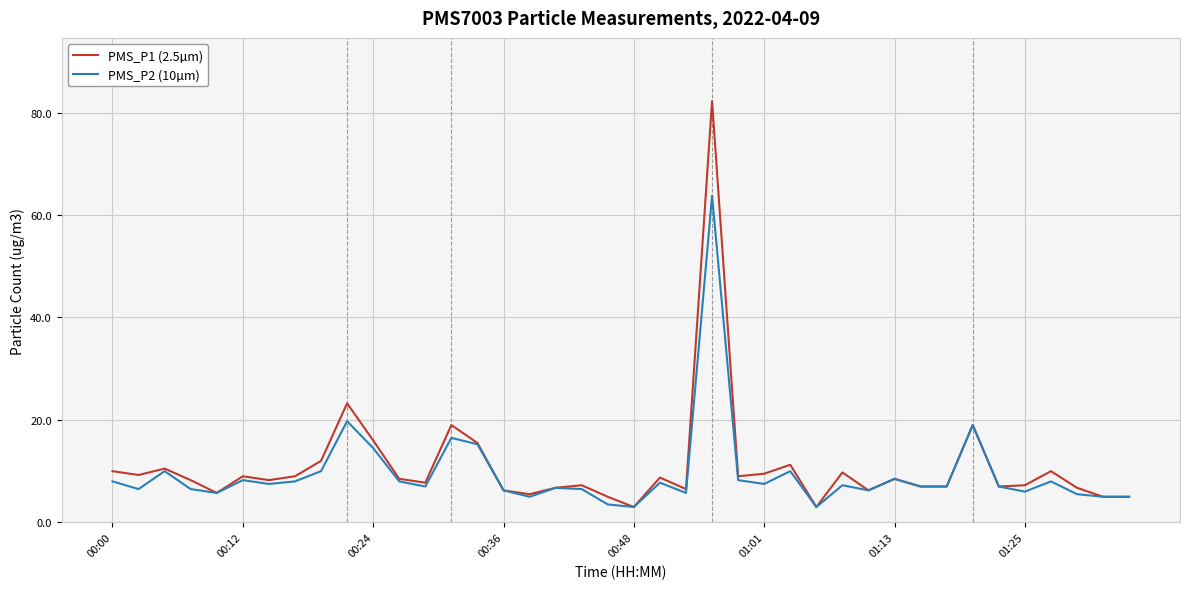

List the series in order of their peak value, lowest first.

PMS_P2 (10µm), PMS_P1 (2.5µm)